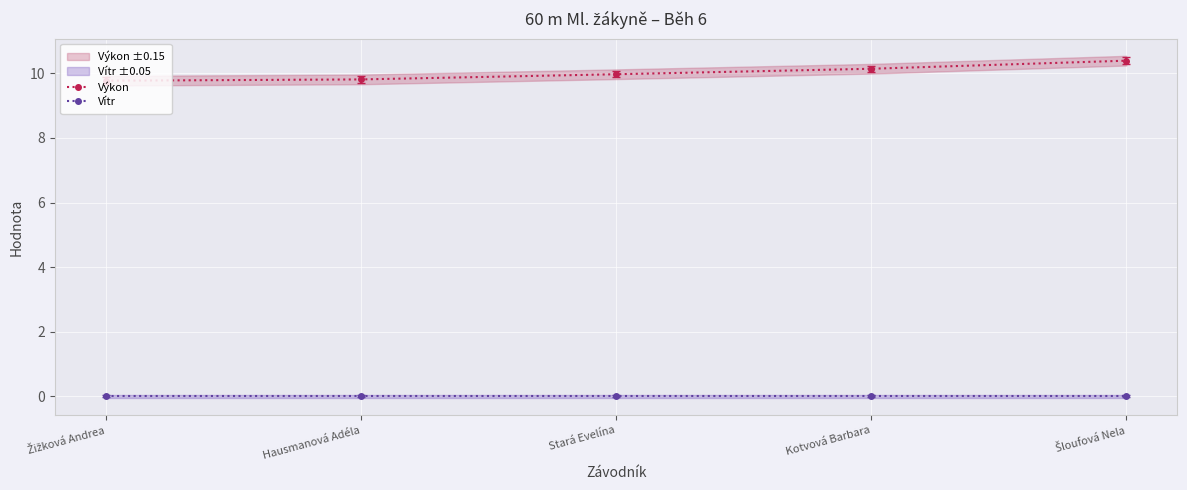

What is the sum of the Výkon values at Kotvová Barbara and Hausmanová Adéla?

20.0